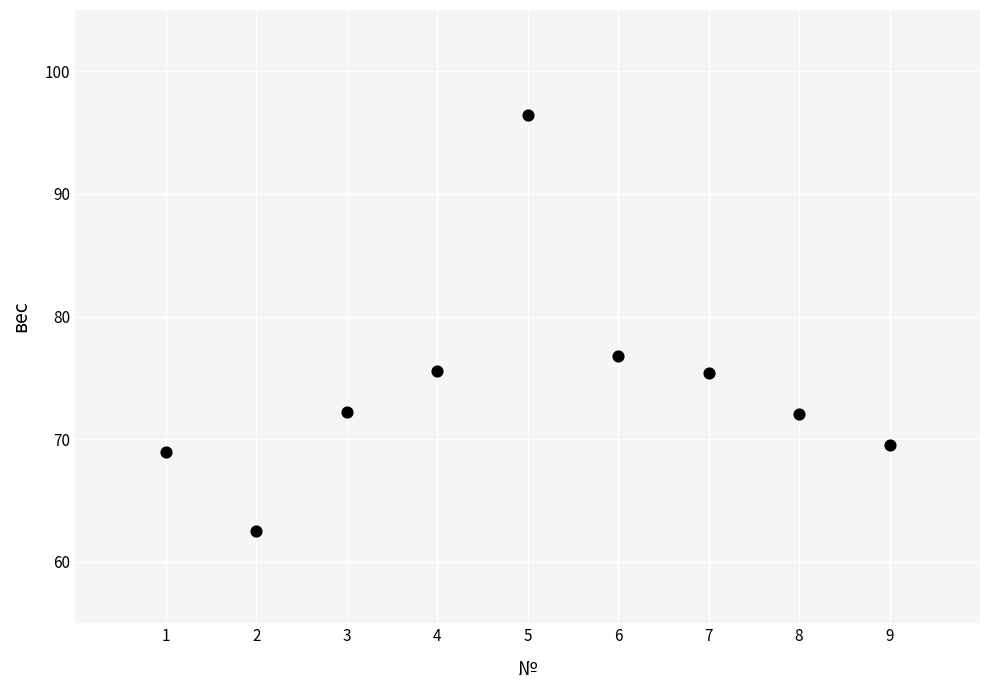

What Y value in the scatter plot is closest to 79?

76.8